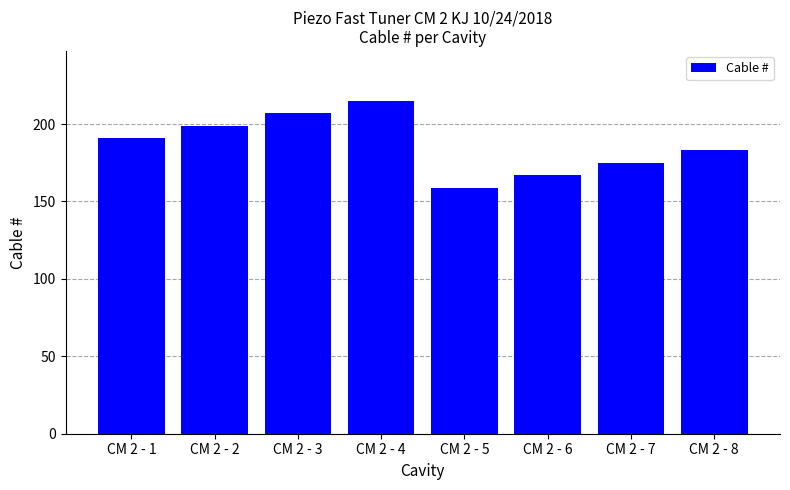

The chart shows a value of 167 at CM 2 - 6. True or false?

True